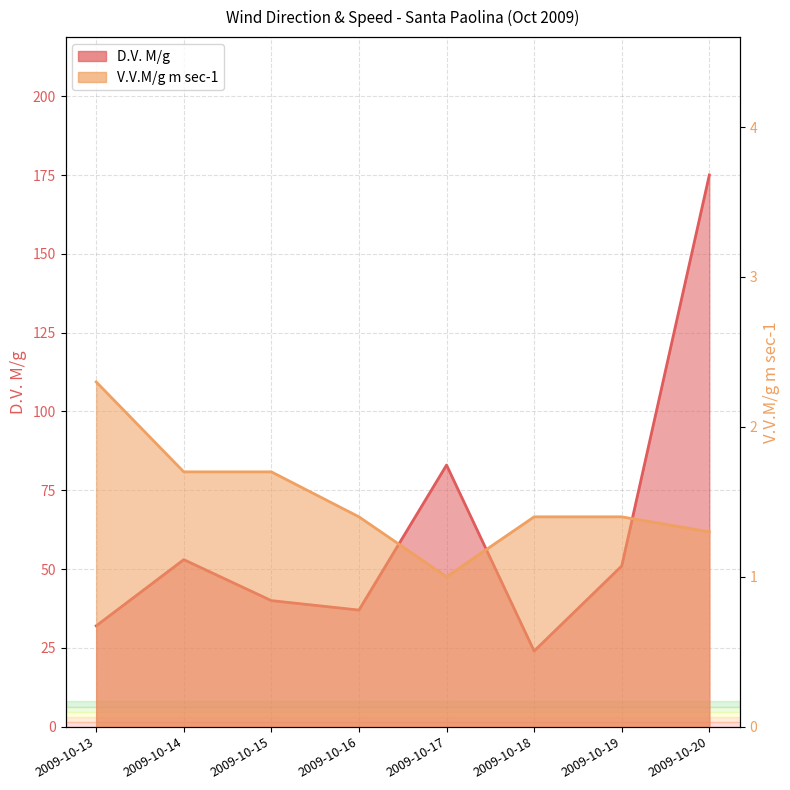

Reading right to left, transcribe all the data shown in this chart.

D.V. M/g: 2009-10-20=175.0	2009-10-19=51.0	2009-10-18=24.0	2009-10-17=83.0	2009-10-16=37.0	2009-10-15=40.0	2009-10-14=53.0	2009-10-13=32.0
V.V.M/g m sec-1: 2009-10-20=1.3	2009-10-19=1.4	2009-10-18=1.4	2009-10-17=1.0	2009-10-16=1.4	2009-10-15=1.7	2009-10-14=1.7	2009-10-13=2.3